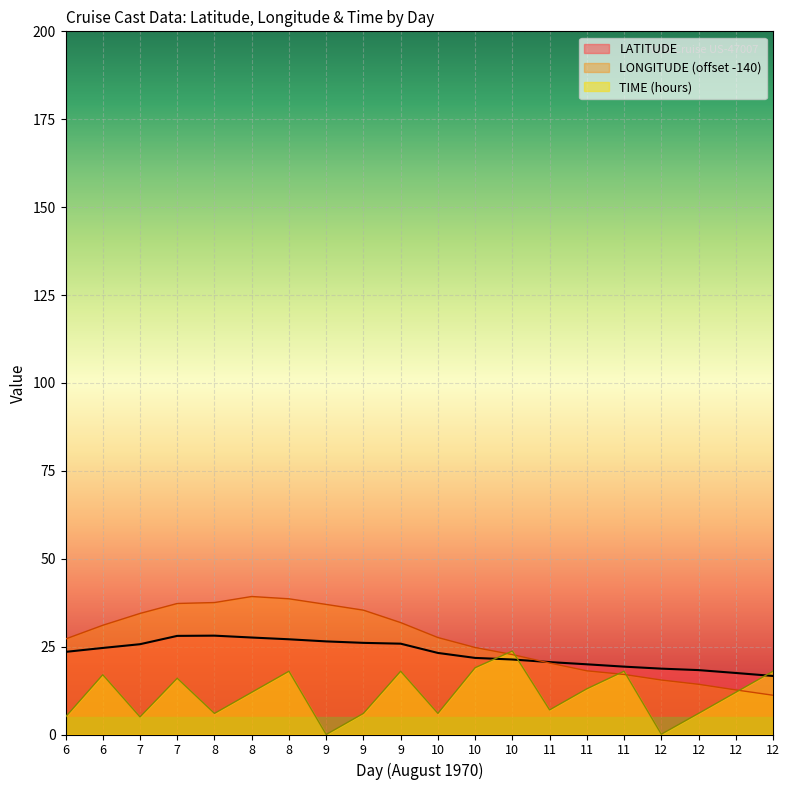

What is the sum of all LONGITUDE values?

533.7